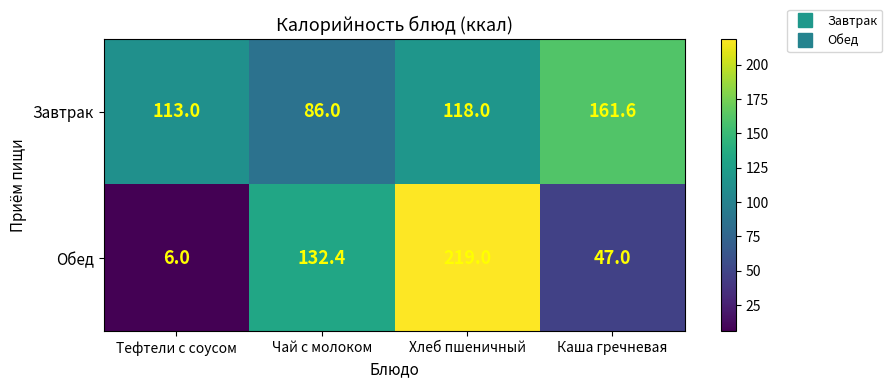

Which category has the lowest value in the Обед series?

Тефтели с соусом